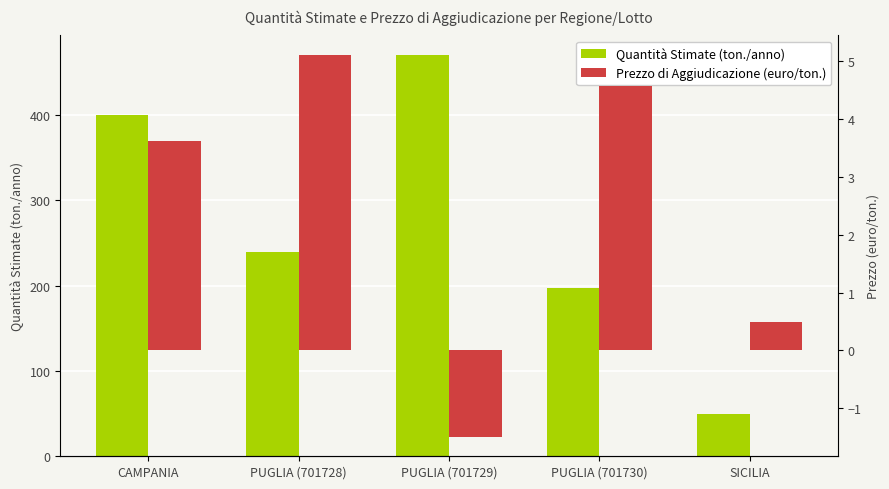

What is the difference between the second highest and second lowest values in the Quantità Stimate (ton./anno) series?

203.0